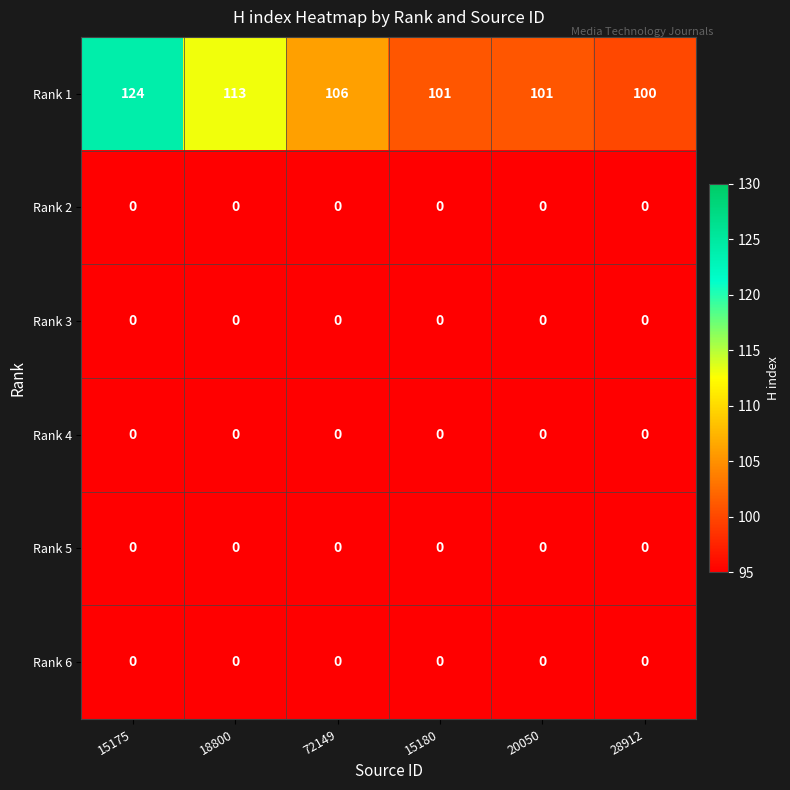

What is the lowest value of the Rank 1 series?

100